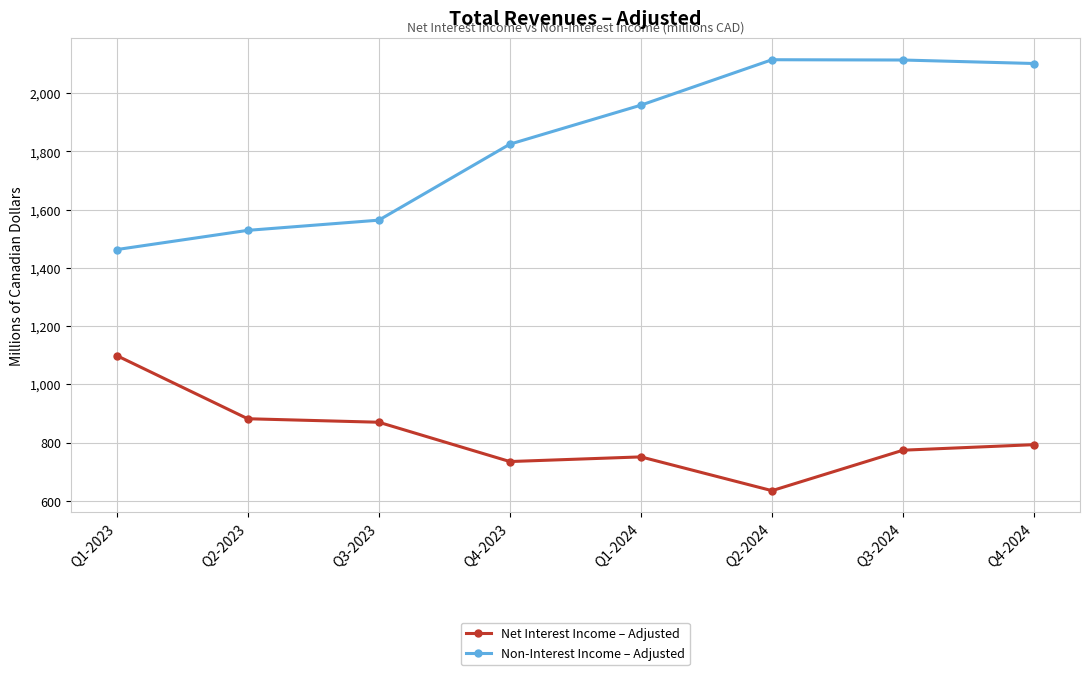

The value of Net Interest Income – Adjusted at Q2-2023 is 588. True or false?

False